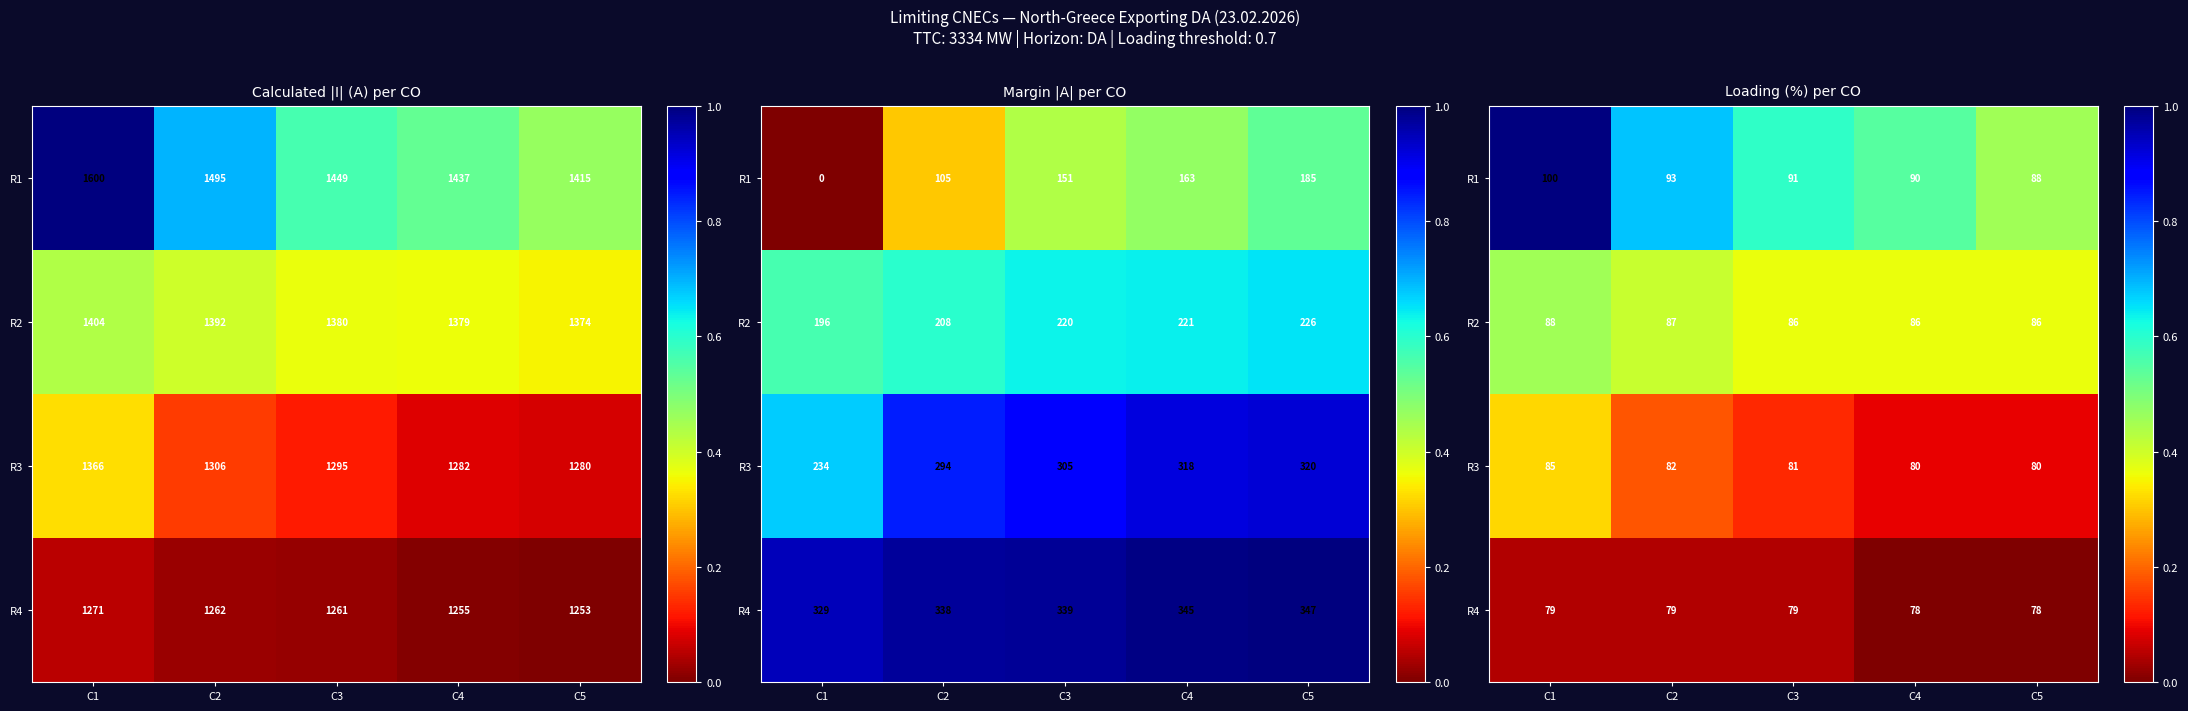

Which label corresponds to the smallest value in the chart?

C4